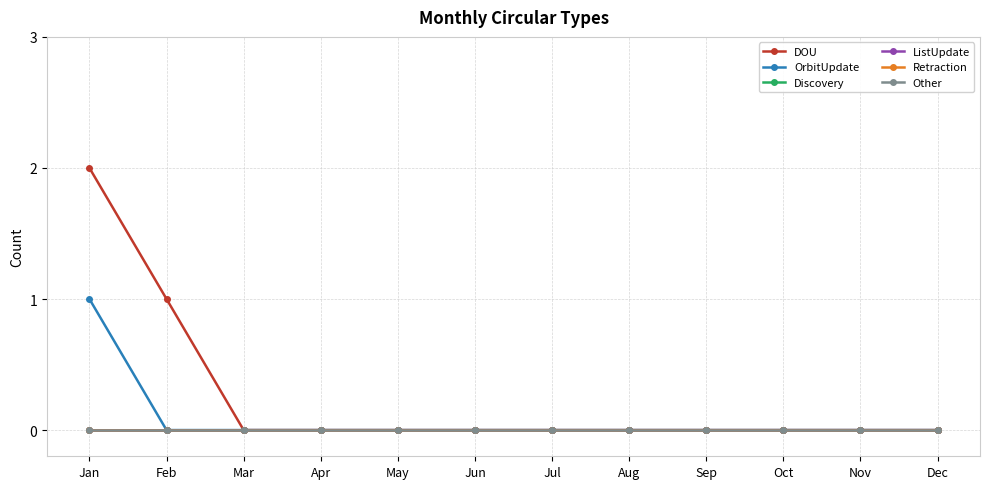

Does the chart have visible grid lines?

Yes